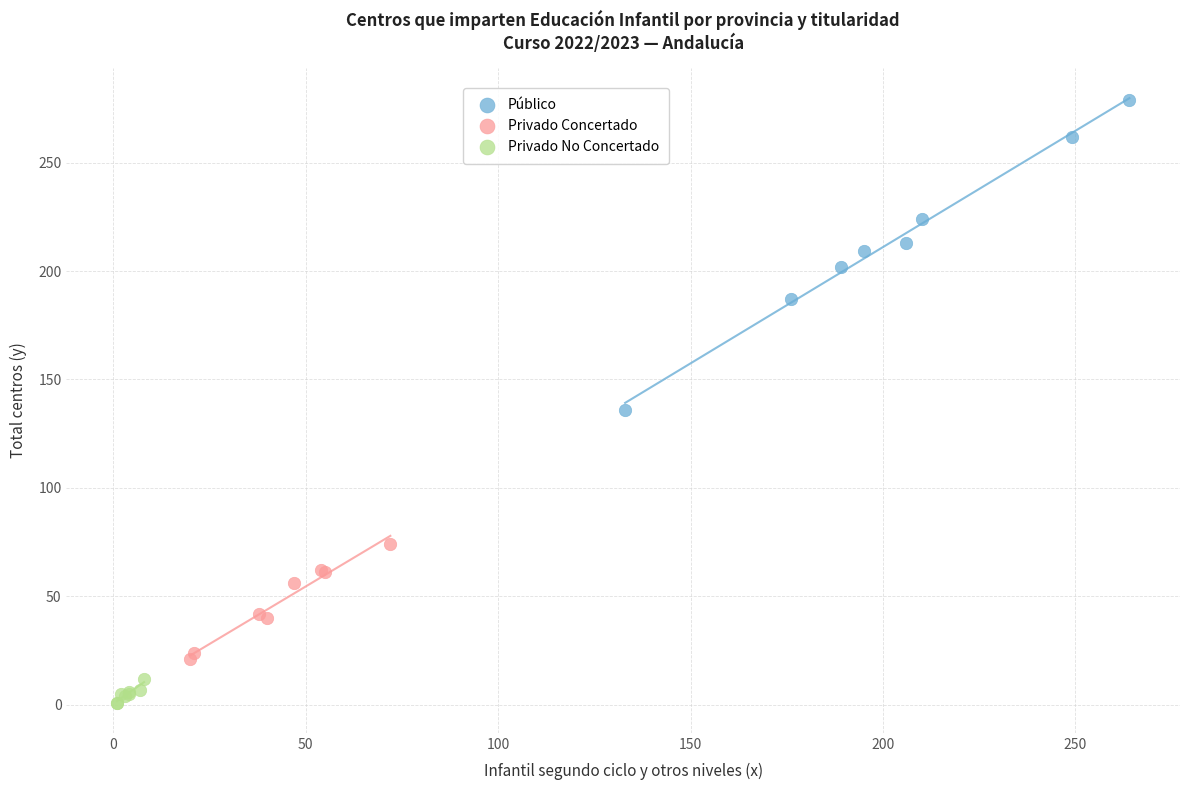

Which series has the widest spread of Y values?

Público